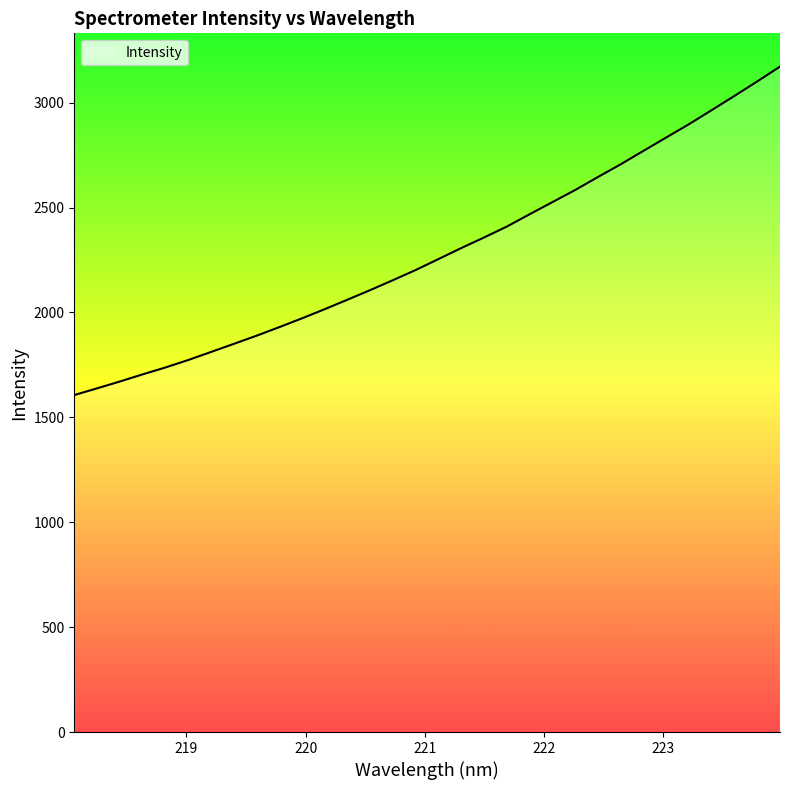

What is the difference between the second highest and minimum values?

1494.9